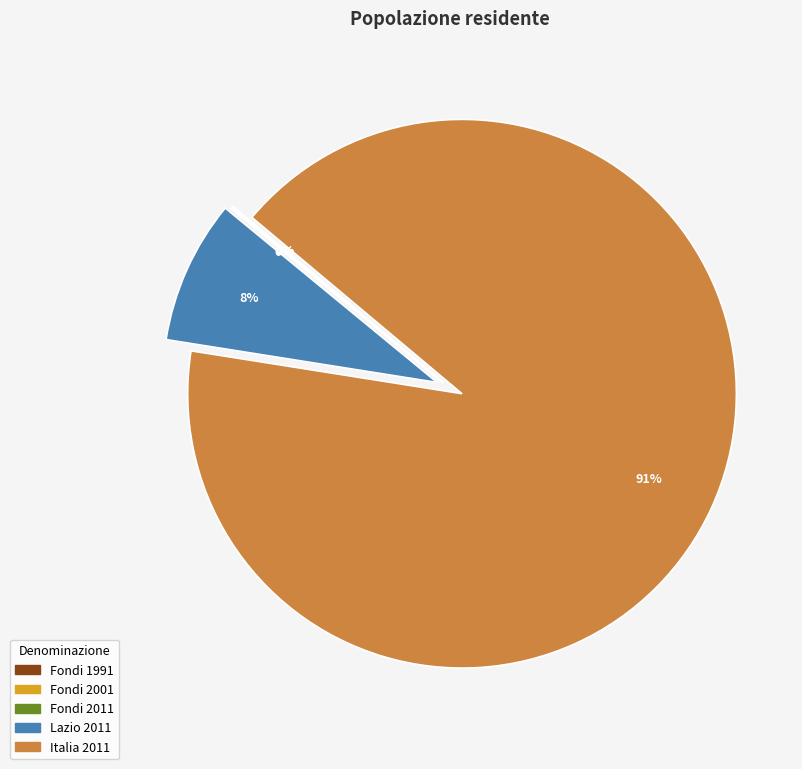

To the nearest percent, what is the average slice percentage?

20%